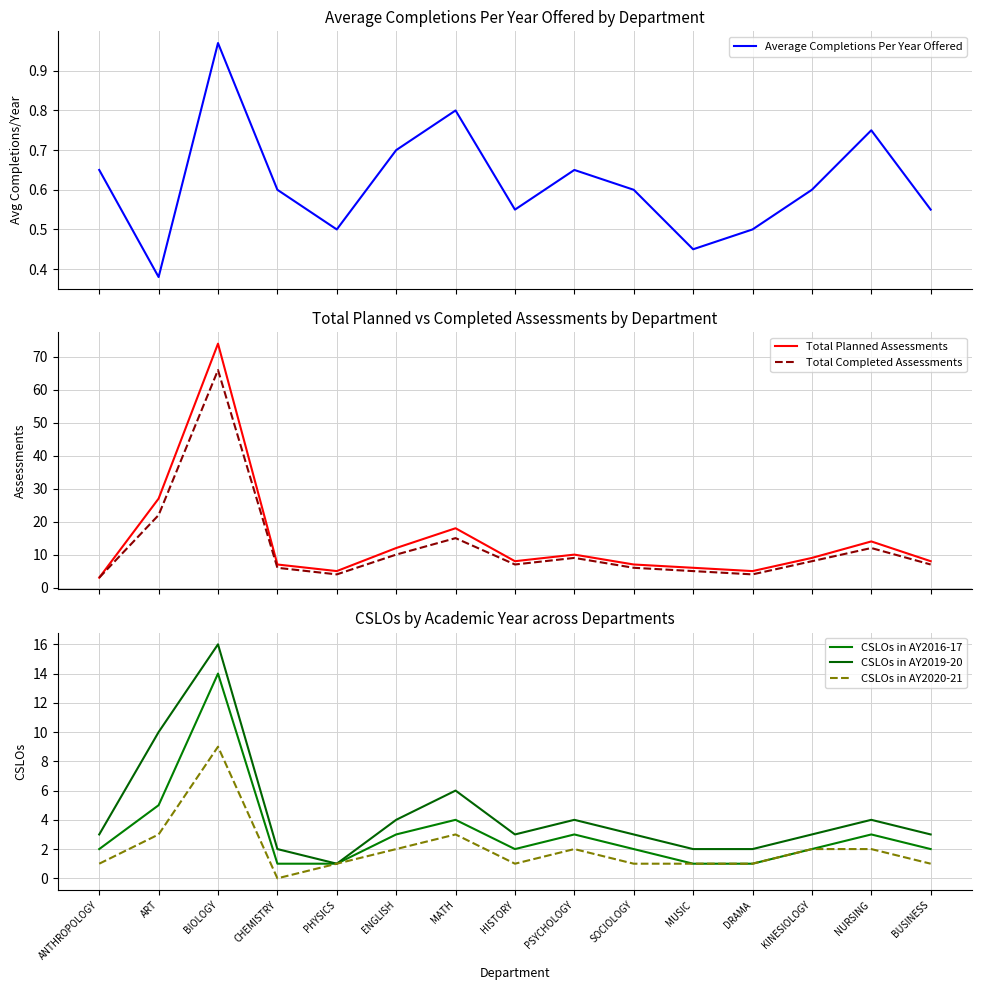

What is the lowest value of the CSLOs in AY2019-20 series?

1